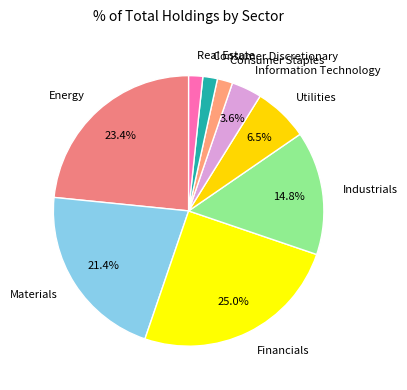

True or false: Real Estate accounts for 8% of the total.

False